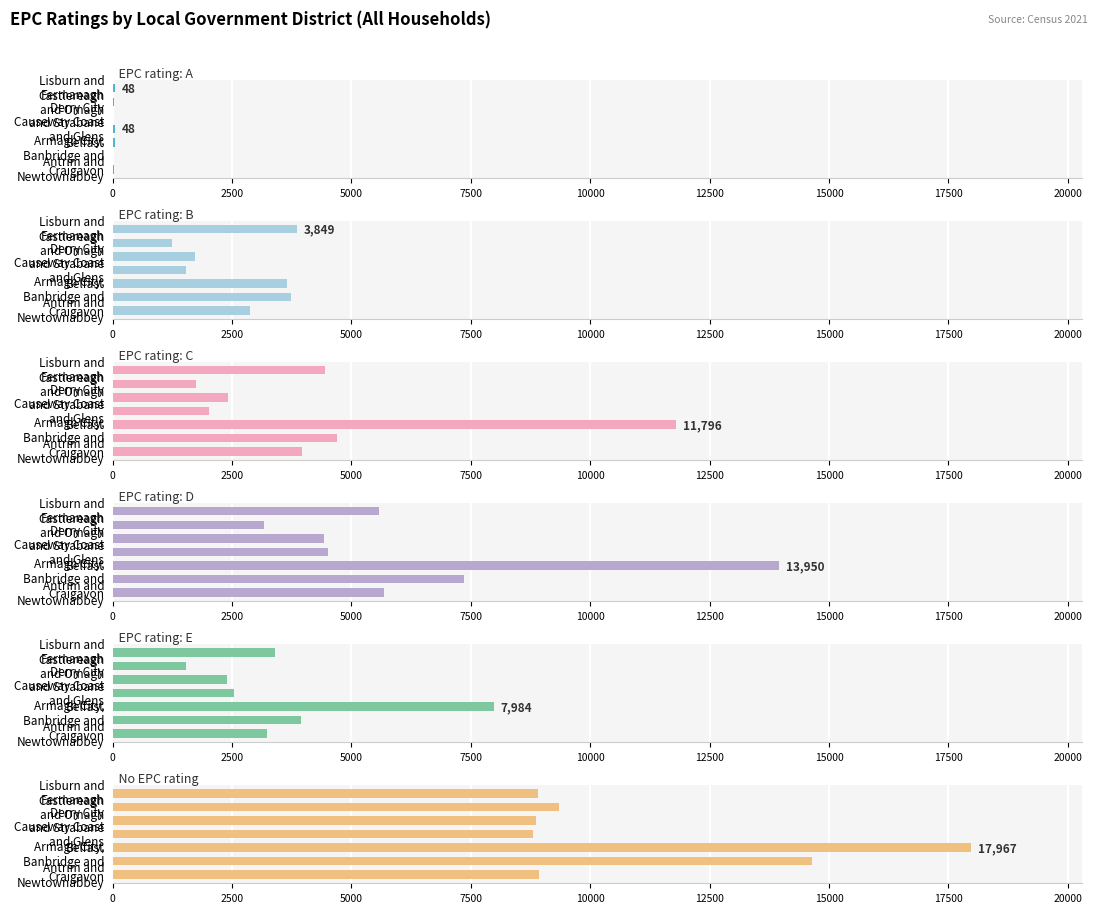

What is the sum of all No EPC rating values?

77473